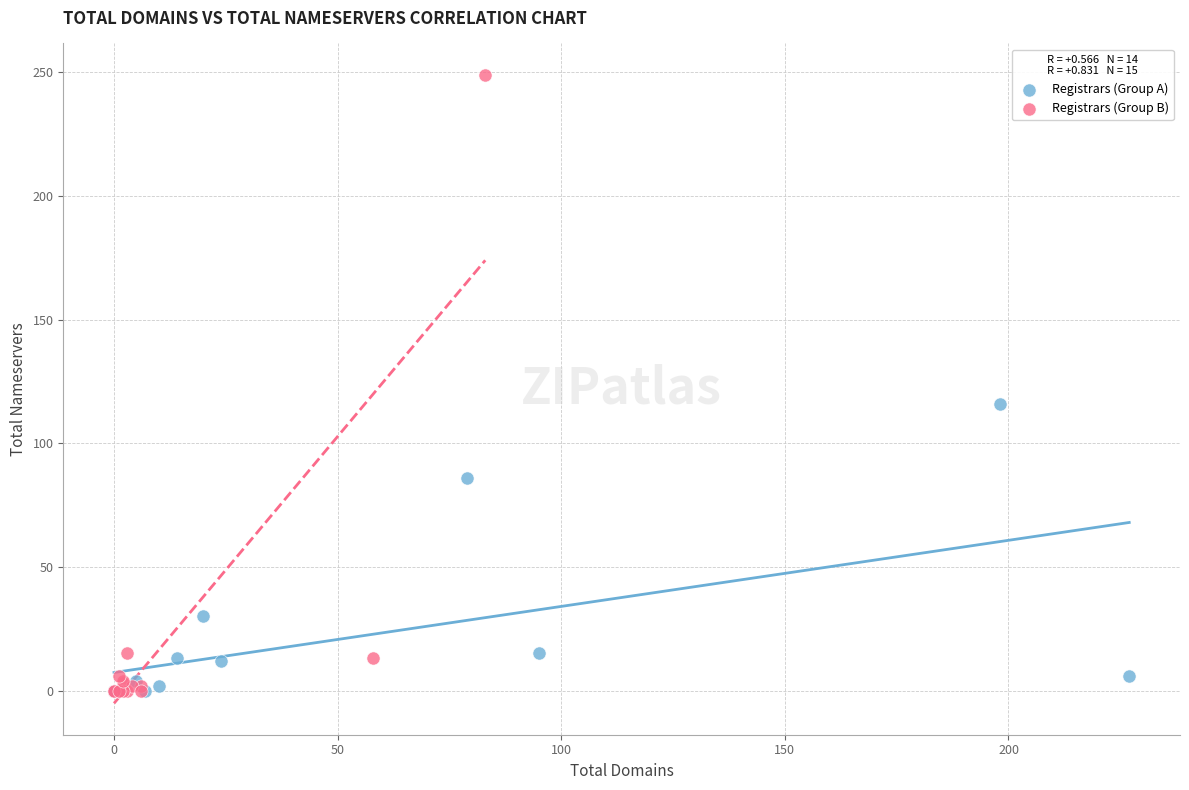

Which series has the widest spread of Y values?

Registrars (Group B)